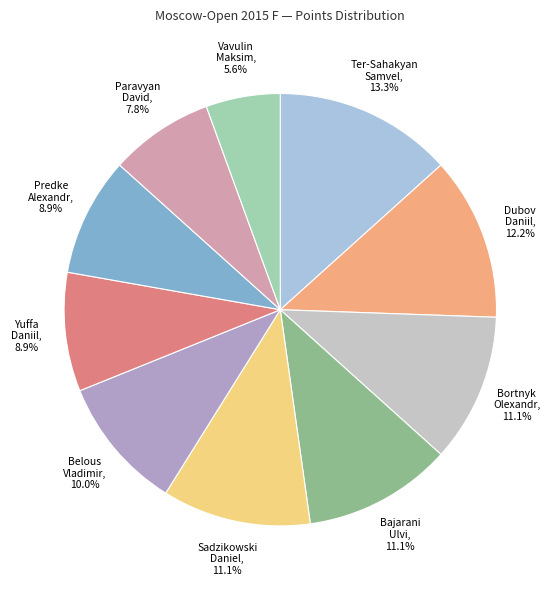

Does Bajarani Ulvi, 11.1% represent more than half of the total?

No